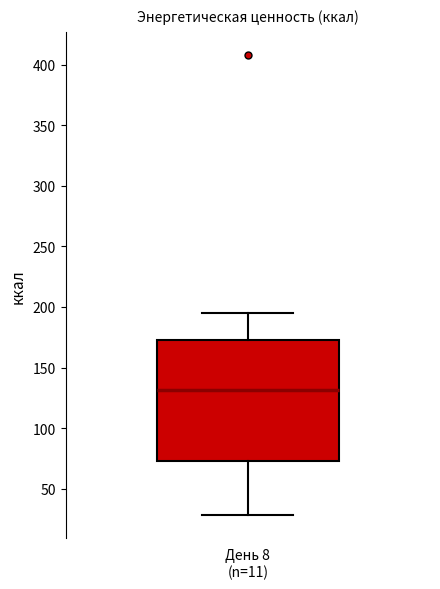

Read this box plot against the y-axis: the position of the median line, the range covered by the box, and the ends of both whiskers. The values are not printed on the chart, so give them approximately, as read against the axis.

median 130, box 75 to 175, whiskers 30 to 195